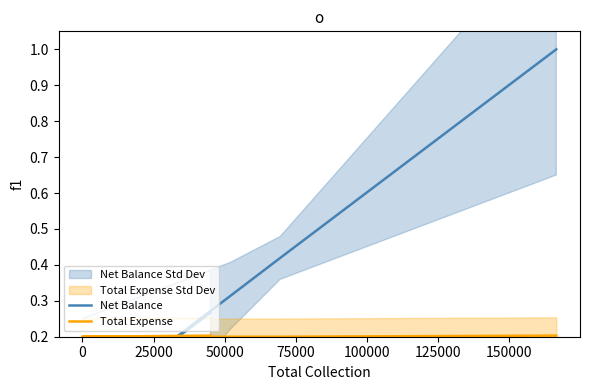

True or false: Net Balance and Total Expense intersect in this chart.

True